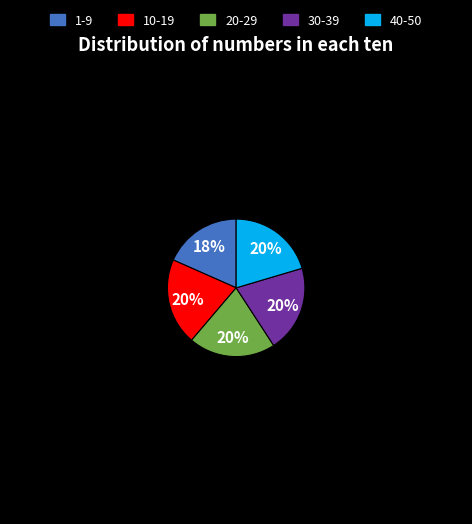

To the nearest percent, what is the average slice percentage?

20%